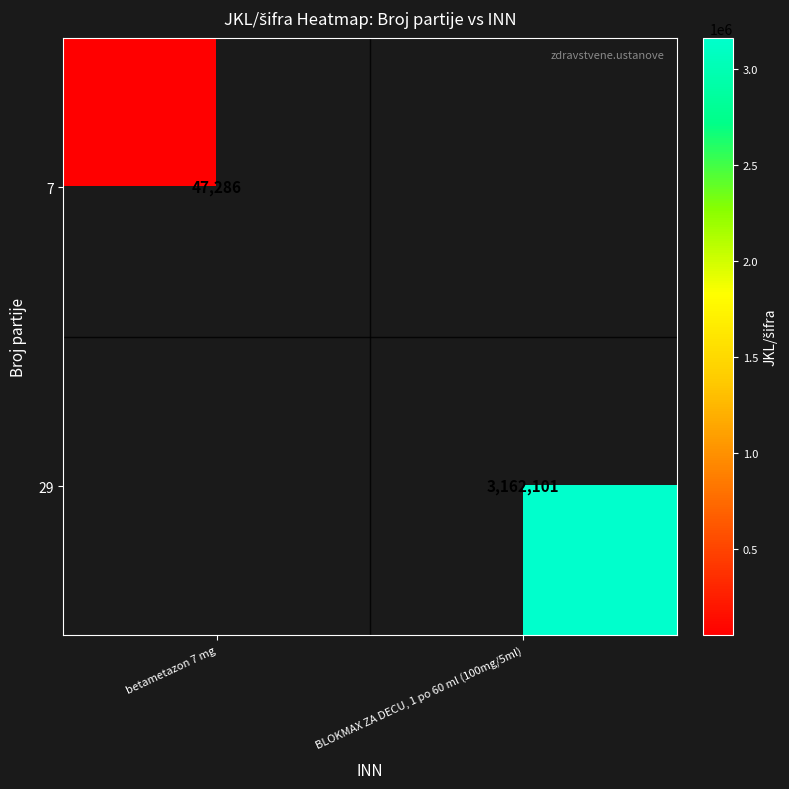

At how many categories does at least one series exceed 2548439?

1